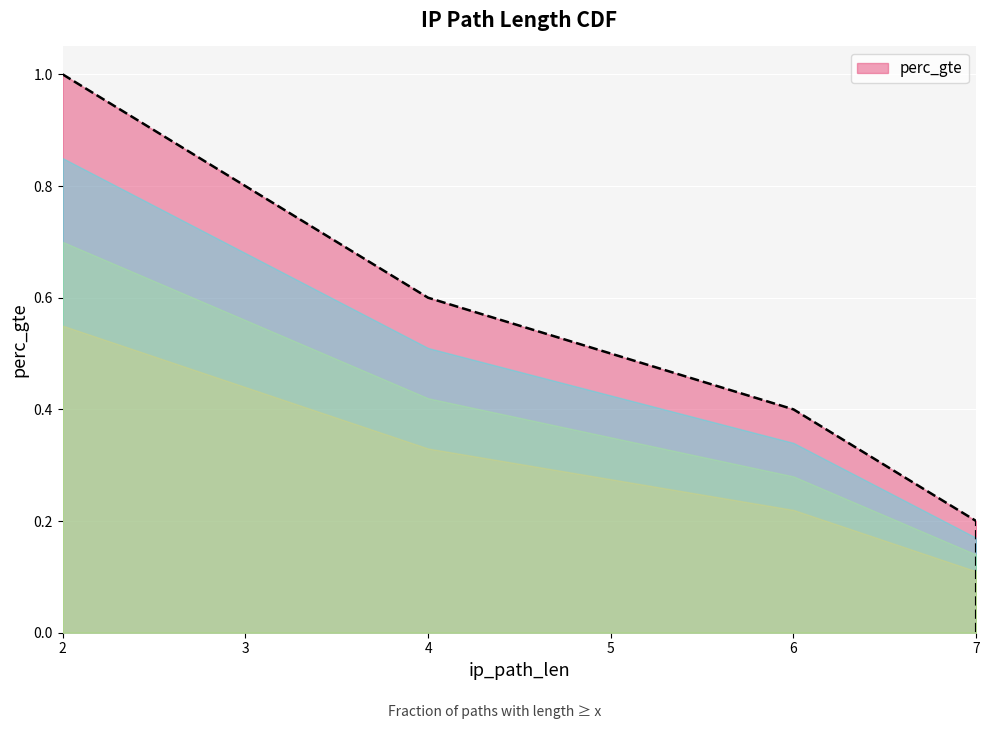

Does the chart display data point markers on the line(s)?

No